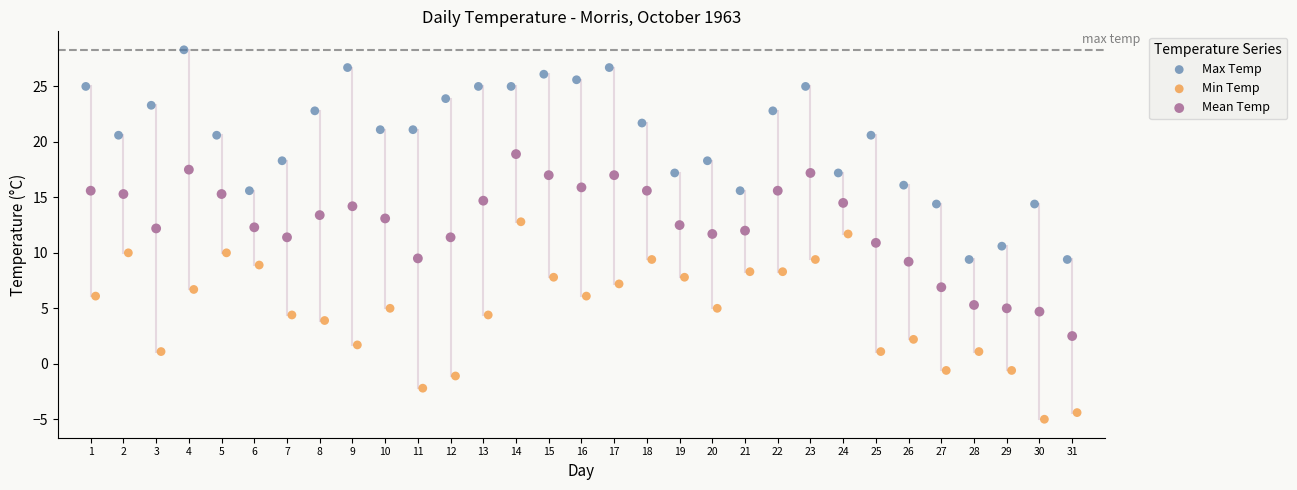

What are all the series names shown in the legend?

Max Temp, Min Temp, Mean Temp